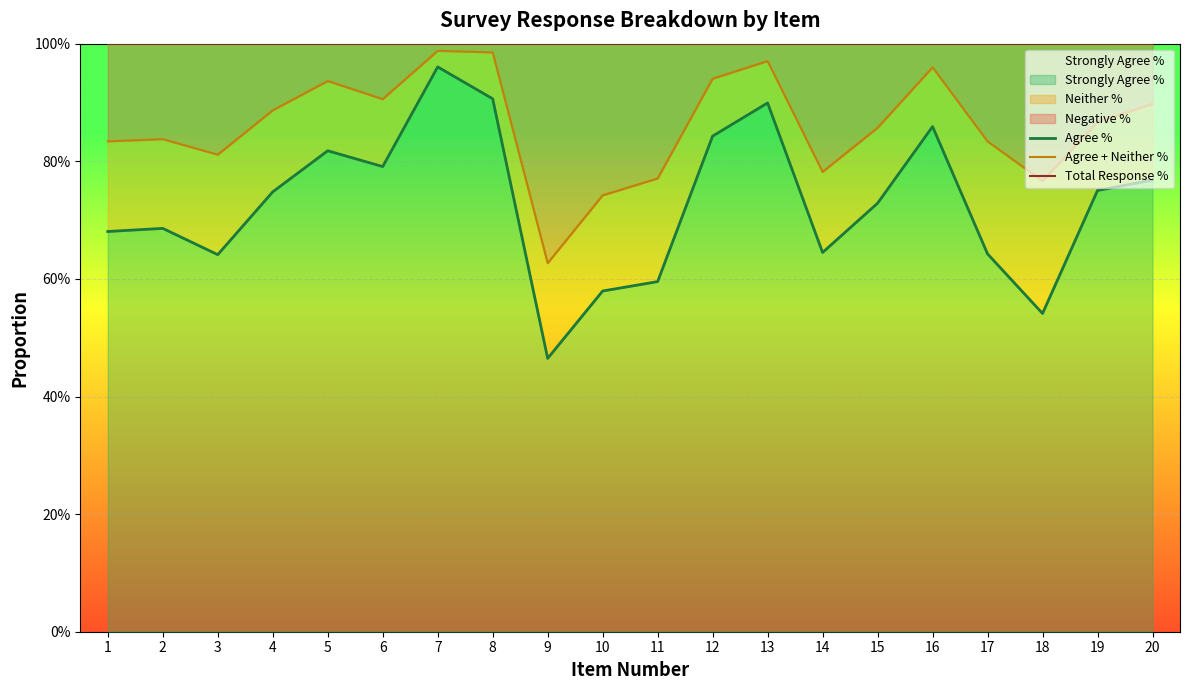

True or false: Agree + Neither % has a value of 1.4 at 5.

False